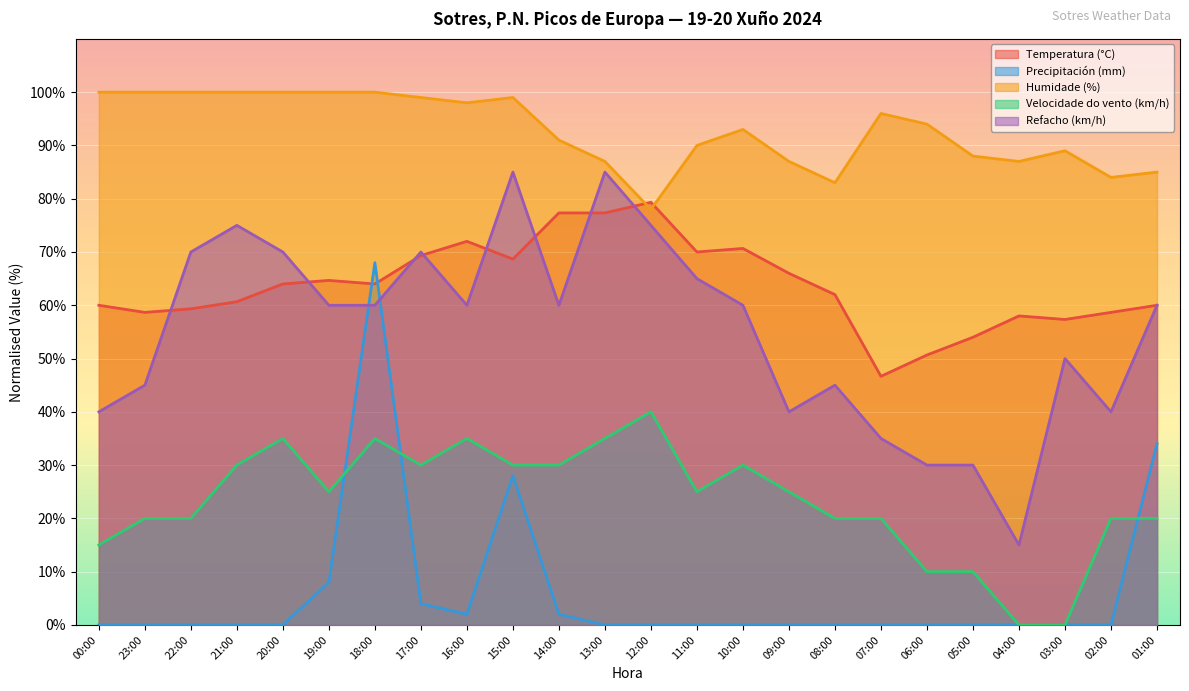

How many intersections are there between Precipitación (mm) and Refacho (km/h)?

2